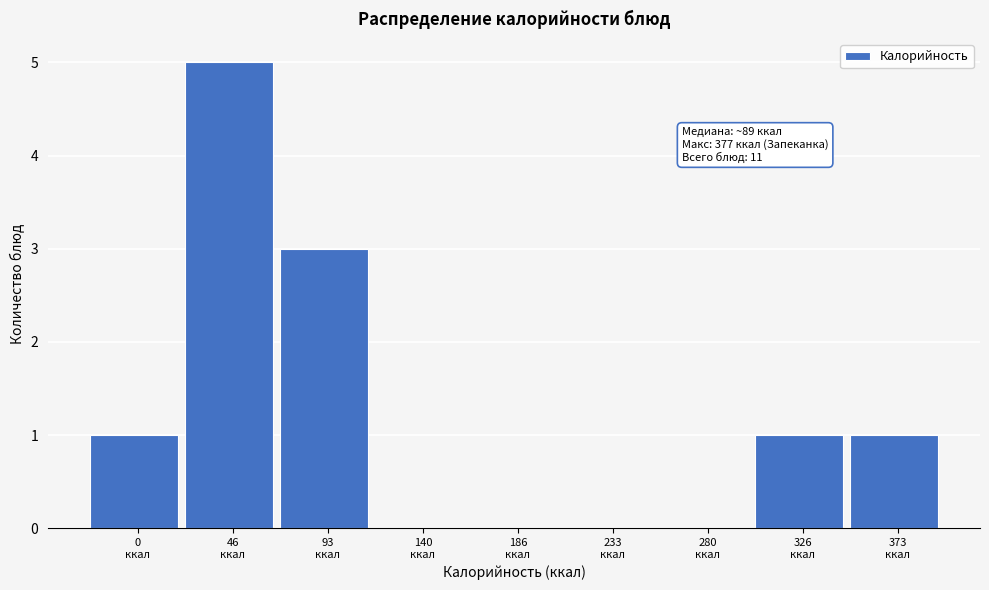

What is the maximum value shown in the chart?

5